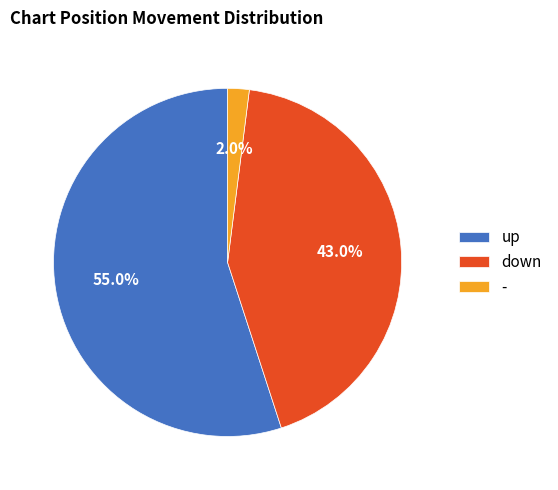

To the nearest percent, what is the difference between the up and - slice percentages?

53%